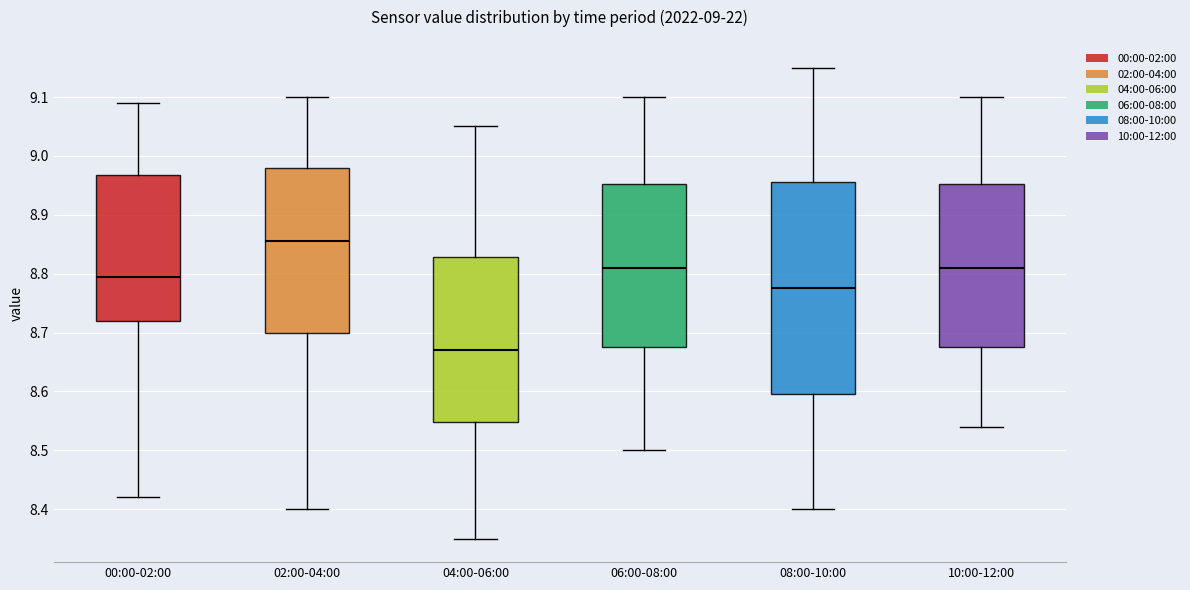

Comparing the boxes themselves (not the whiskers), which one is the tallest?

08:00-10:00